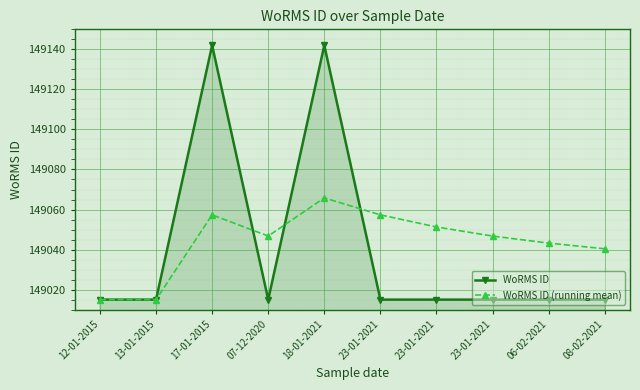

The WoRMS ID (running mean) series shows 97092.8 at 12-01-2015. True or false?

False